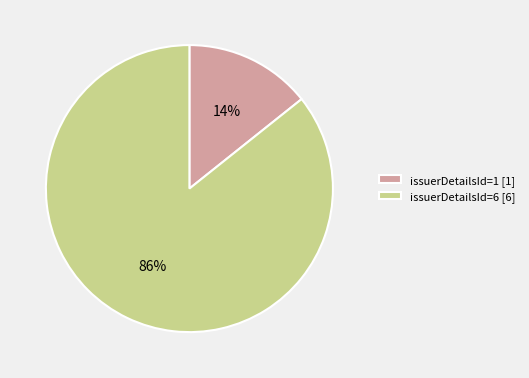

Which slice represents more than half of the pie?

issuerDetailsId=6